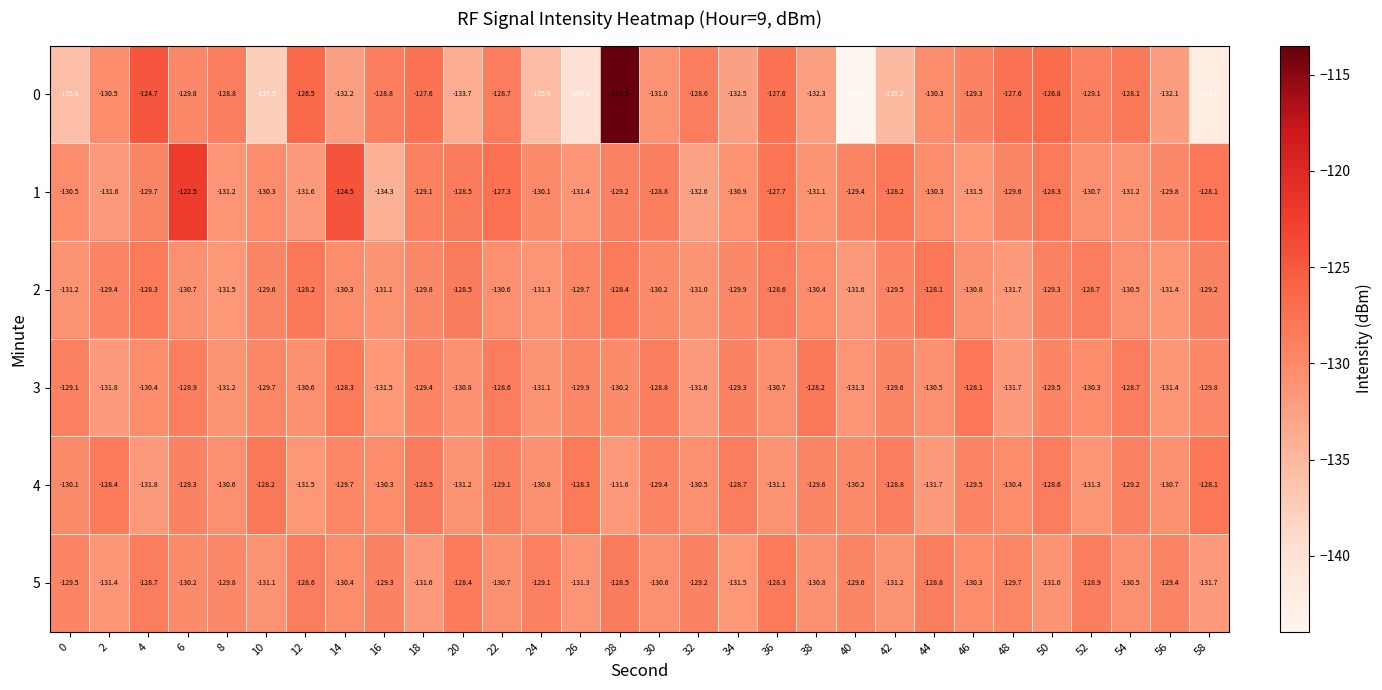

What is the total value across all series at 34?

-782.8